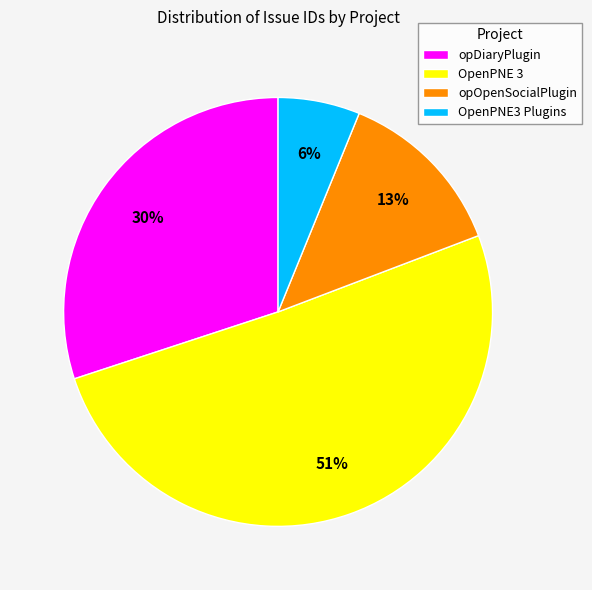

Does any single category account for the majority?

Yes